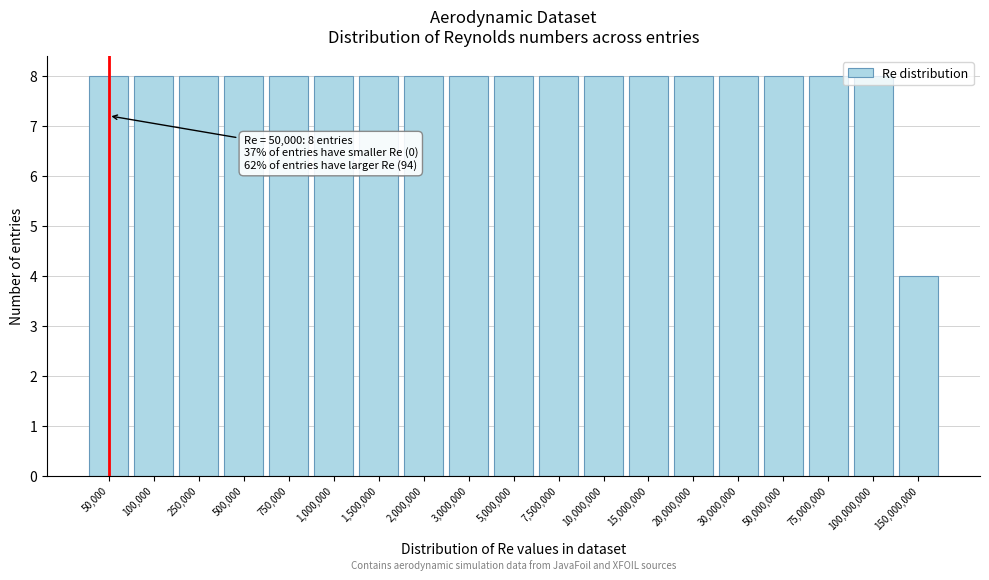

The chart shows a value of 12 at 15,000,000. True or false?

False